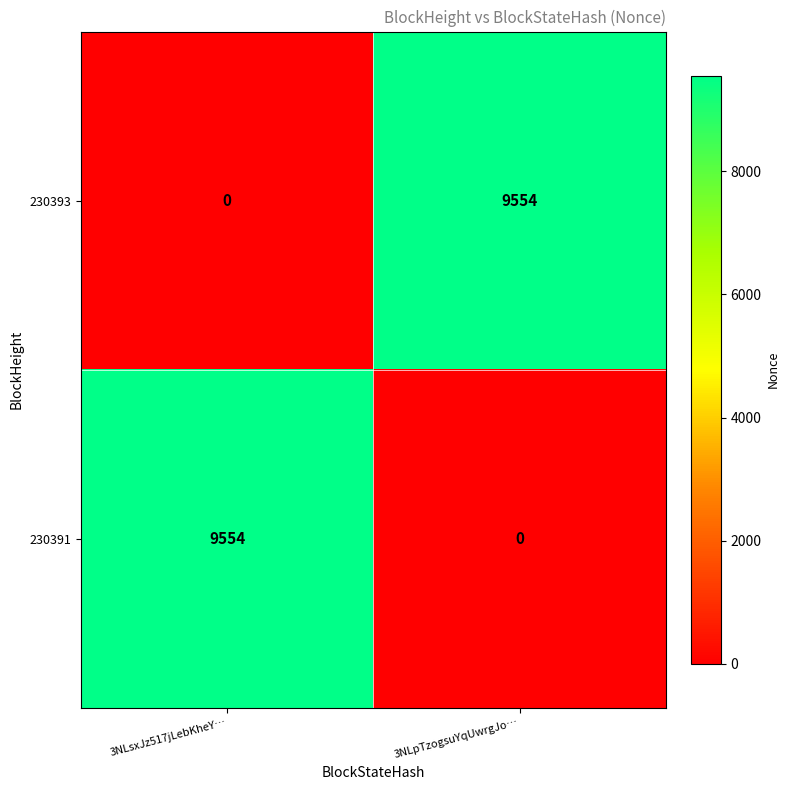

What is the total value across all series at 3NLpTzogsuYqUwrgJo…?

9554